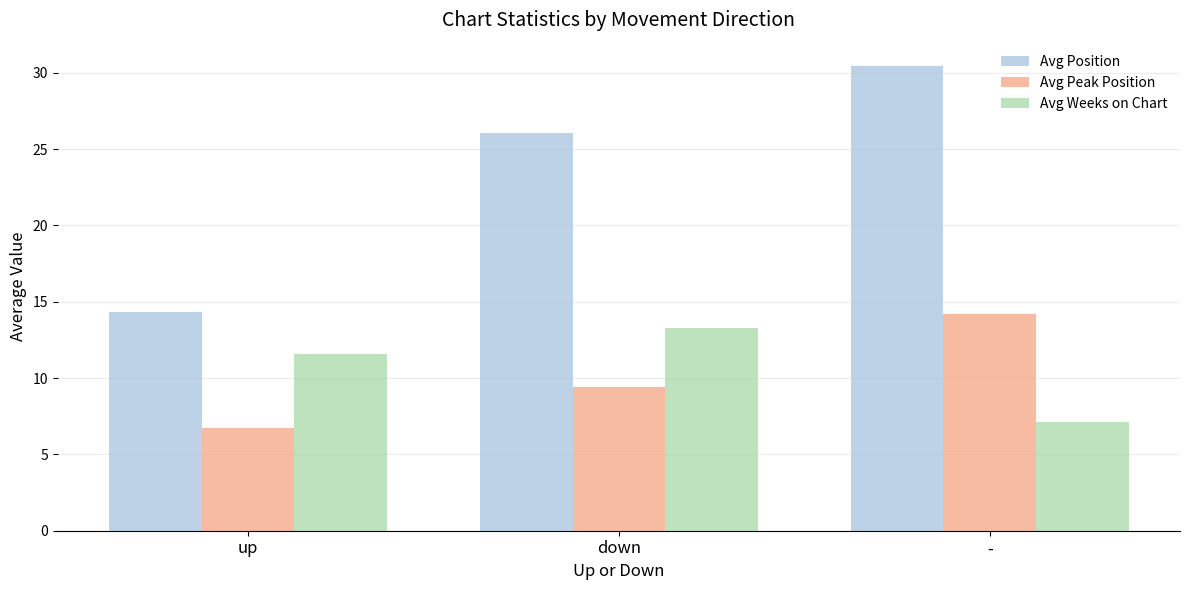

Between up and -, which series saw the biggest shift?

Avg Position